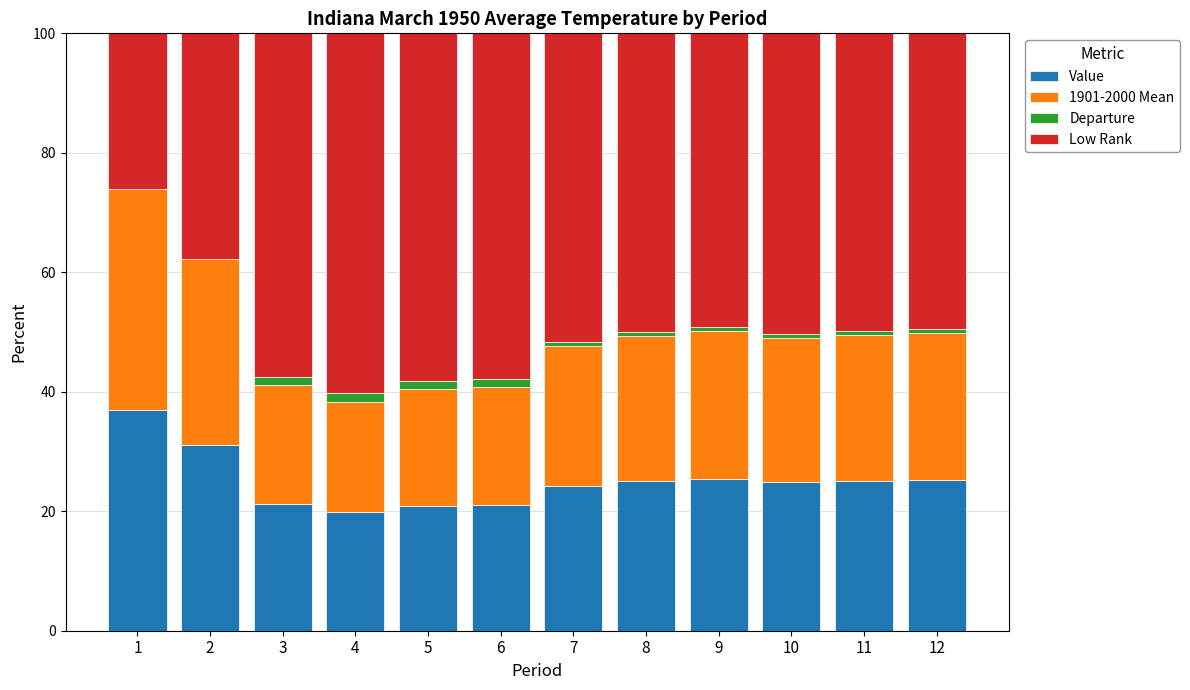

Which series has the widest spread of values?

Low Rank